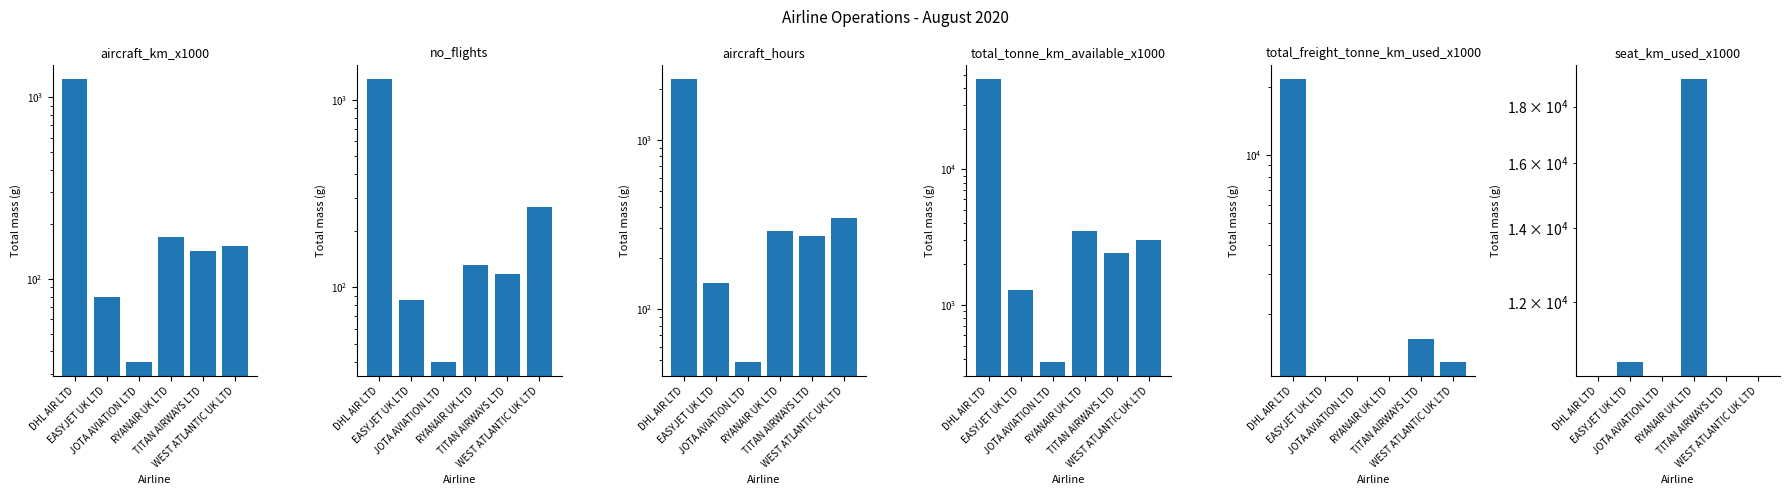

What is the difference between the no_flights values at RYANAIR UK LTD and WEST ATLANTIC UK LTD?

135.0